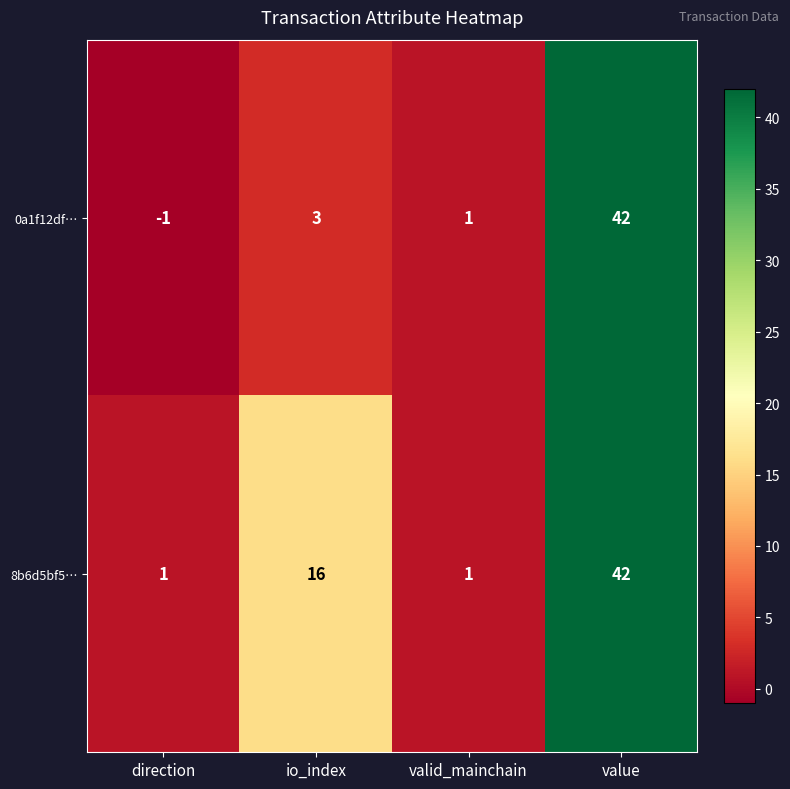

The value of 8b6d5bf5… at direction is 1. True or false?

True